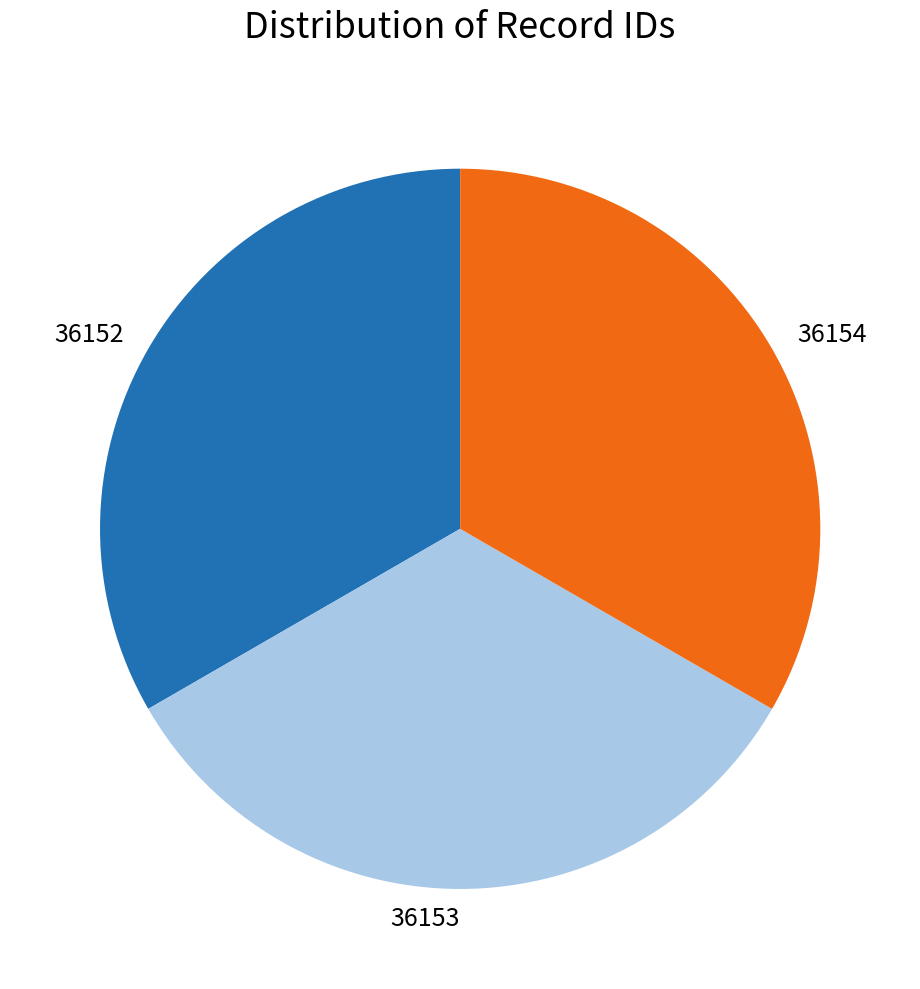

Is the sum of 36152 and 36154 greater than half?

Yes